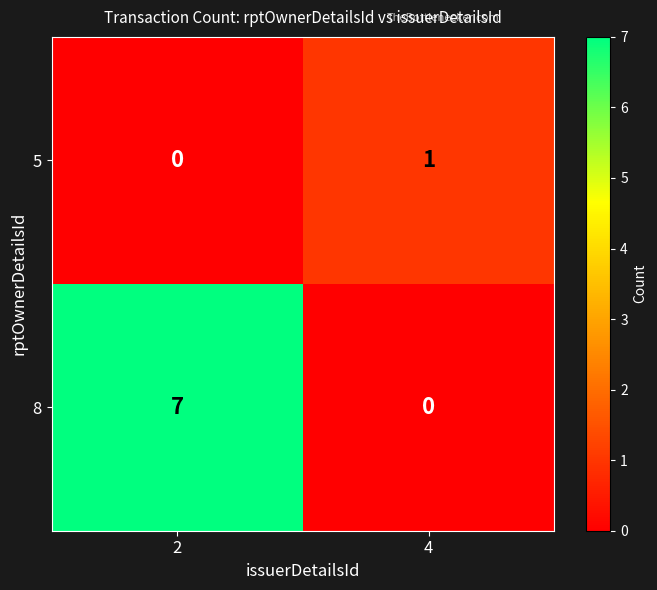

Rank the series at 2 from highest to lowest value.

8, 5